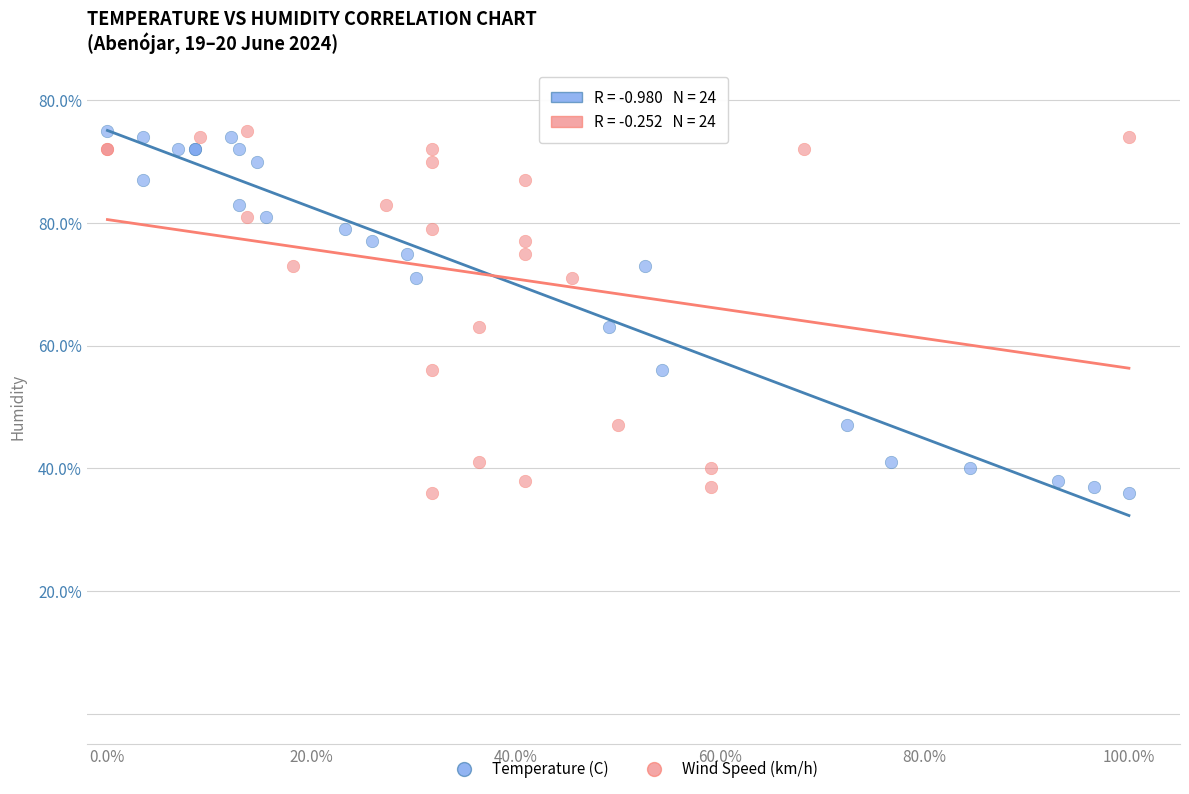

What are all the series names shown in the legend?

Temperature (C), Wind Speed (km/h)